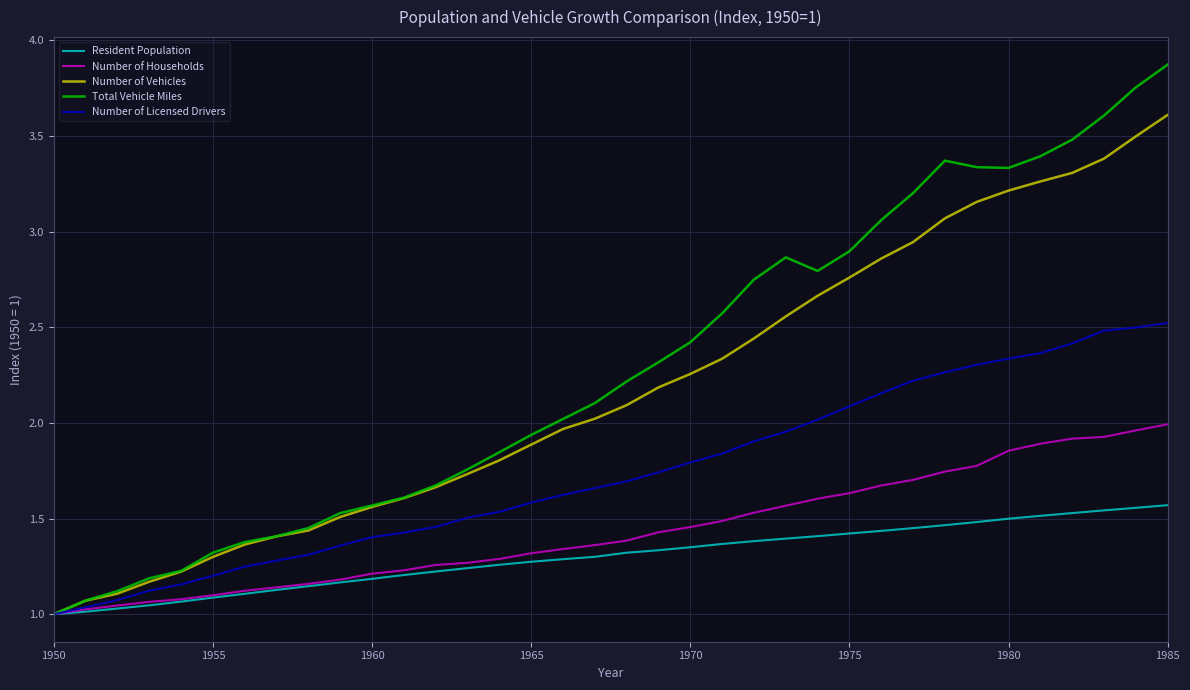

Which series has the largest range (max minus min)?

Total Vehicle Miles